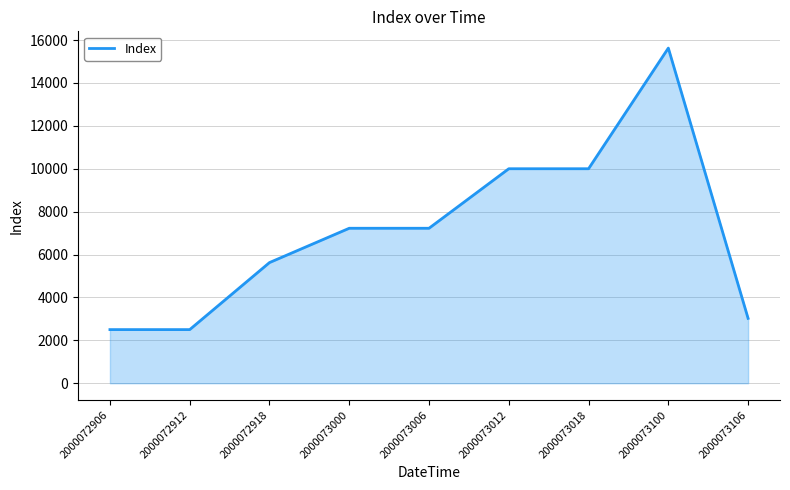

What is the difference between the maximum and minimum values?

13125